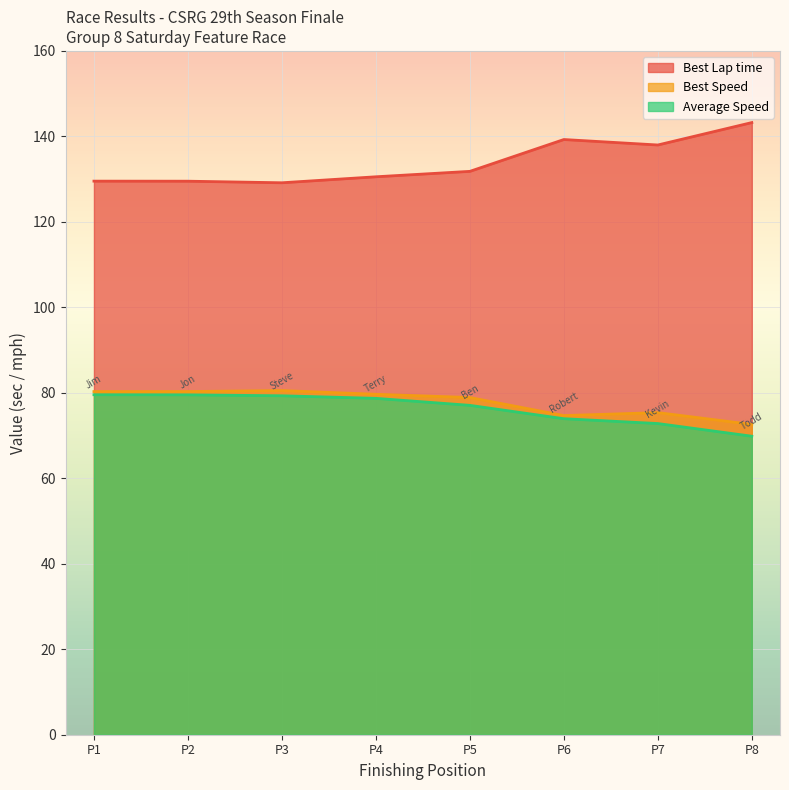

How many lines are shown in the chart?

3